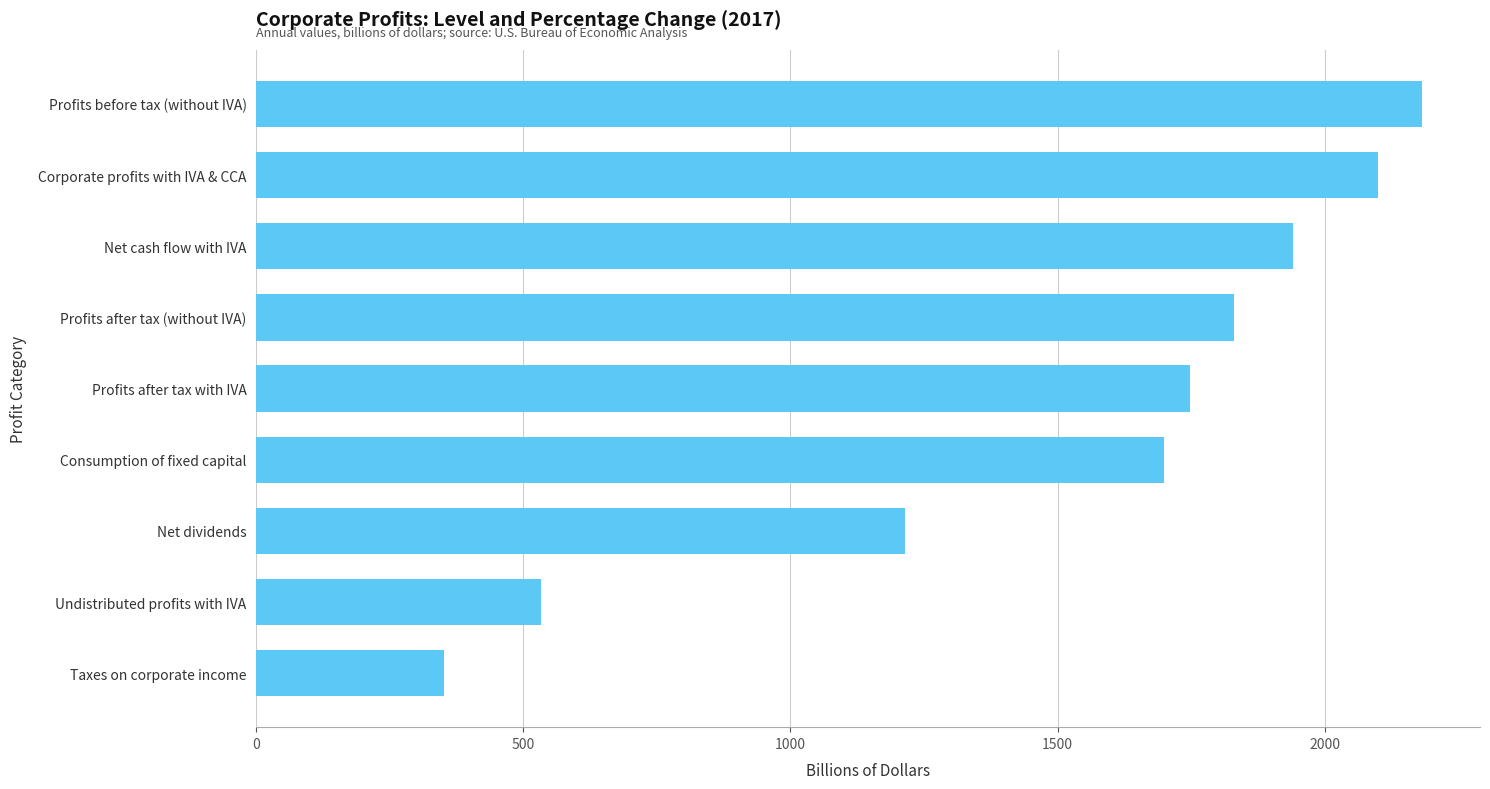

How many distinct data groups are displayed?

1